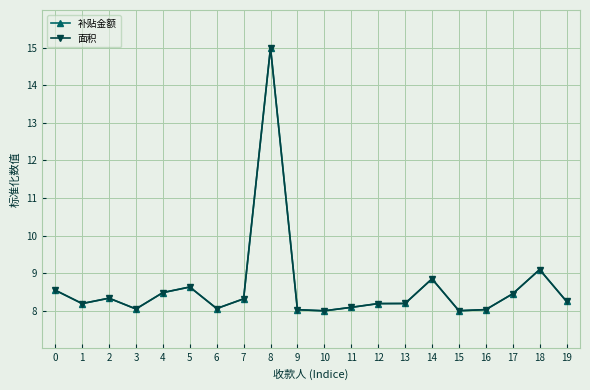

At how many categories does at least one series exceed 13?

1